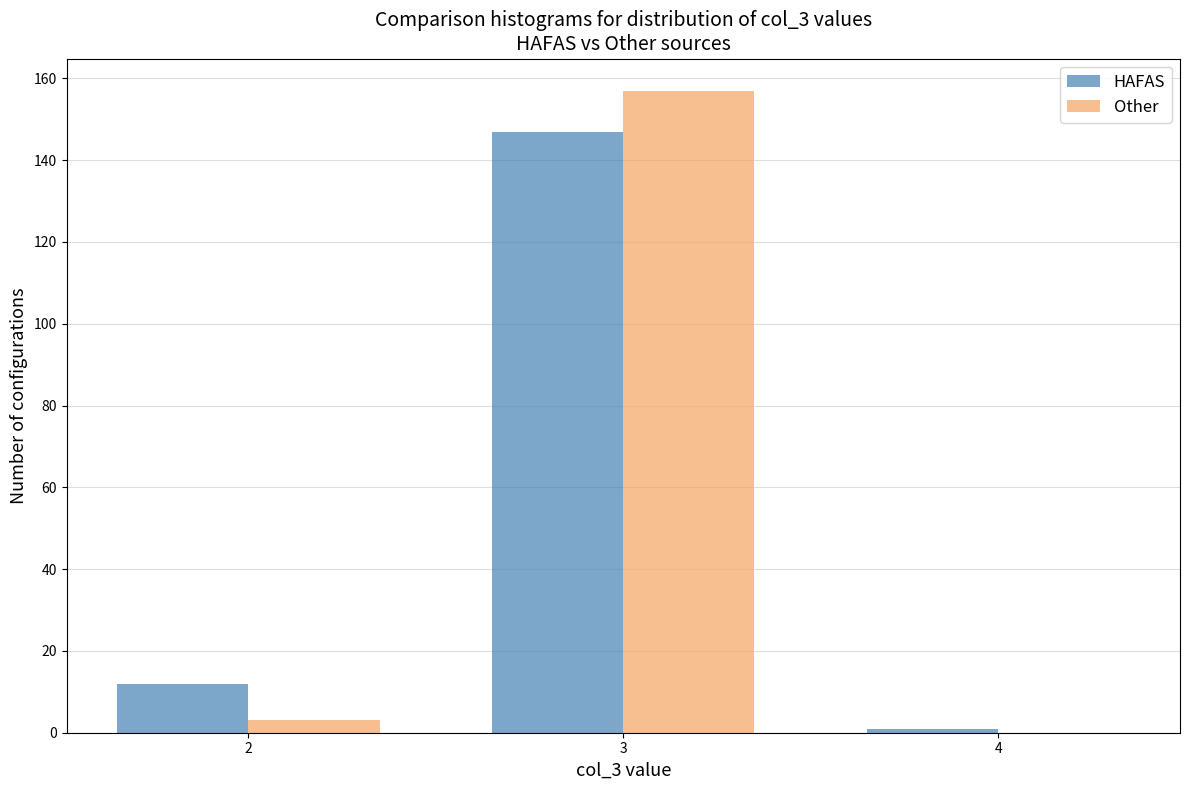

Reading left to right, list all the values displayed in this chart.

HAFAS: 2=12	3=147	4=1
Other: 2=3	3=157	4=0